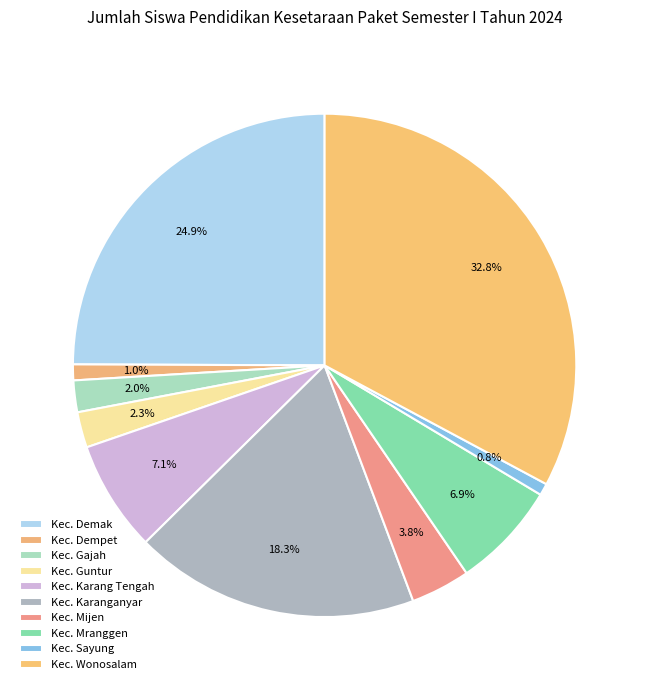

Count the number of slices in the pie.

10